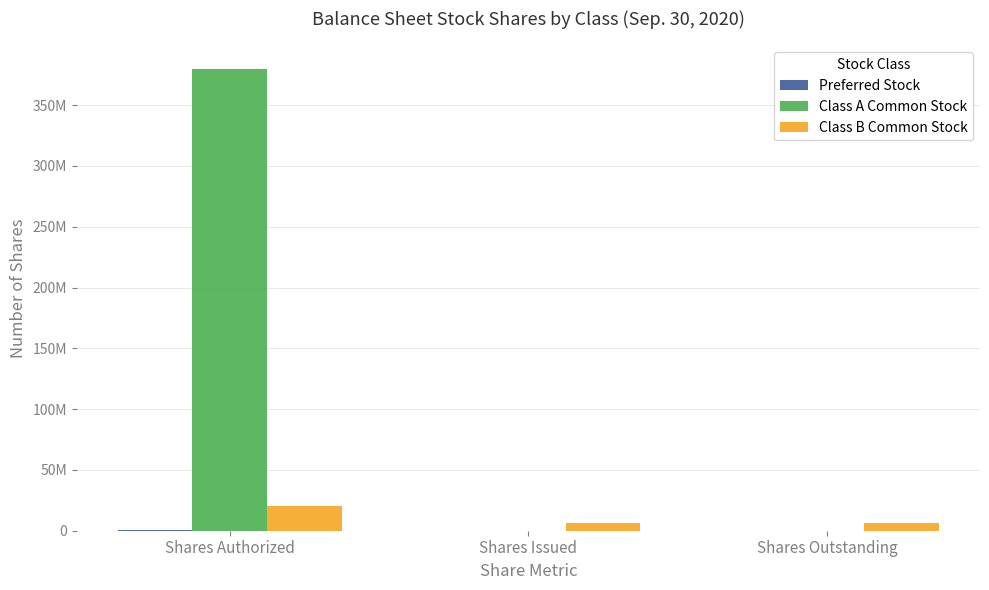

Are the bars grouped side by side (vs. stacked)?

Yes